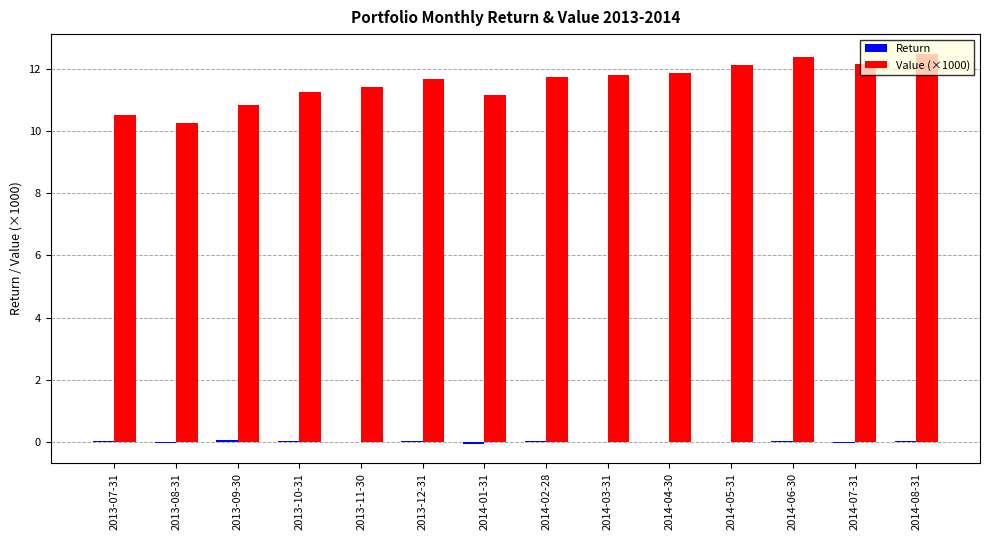

What is the sum of the Value (×1000) values at 2014-03-31 and 2013-09-30?

22.6